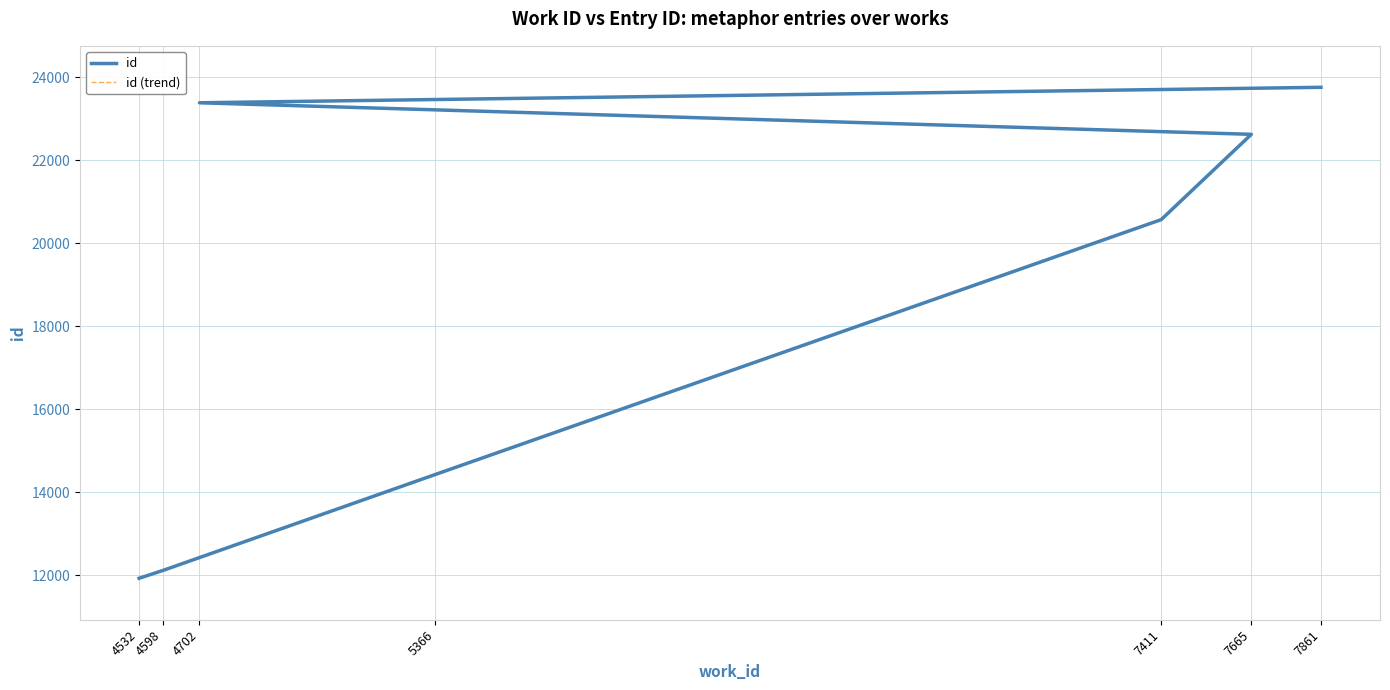

Which has a higher value, 7665 or 7411?

7665